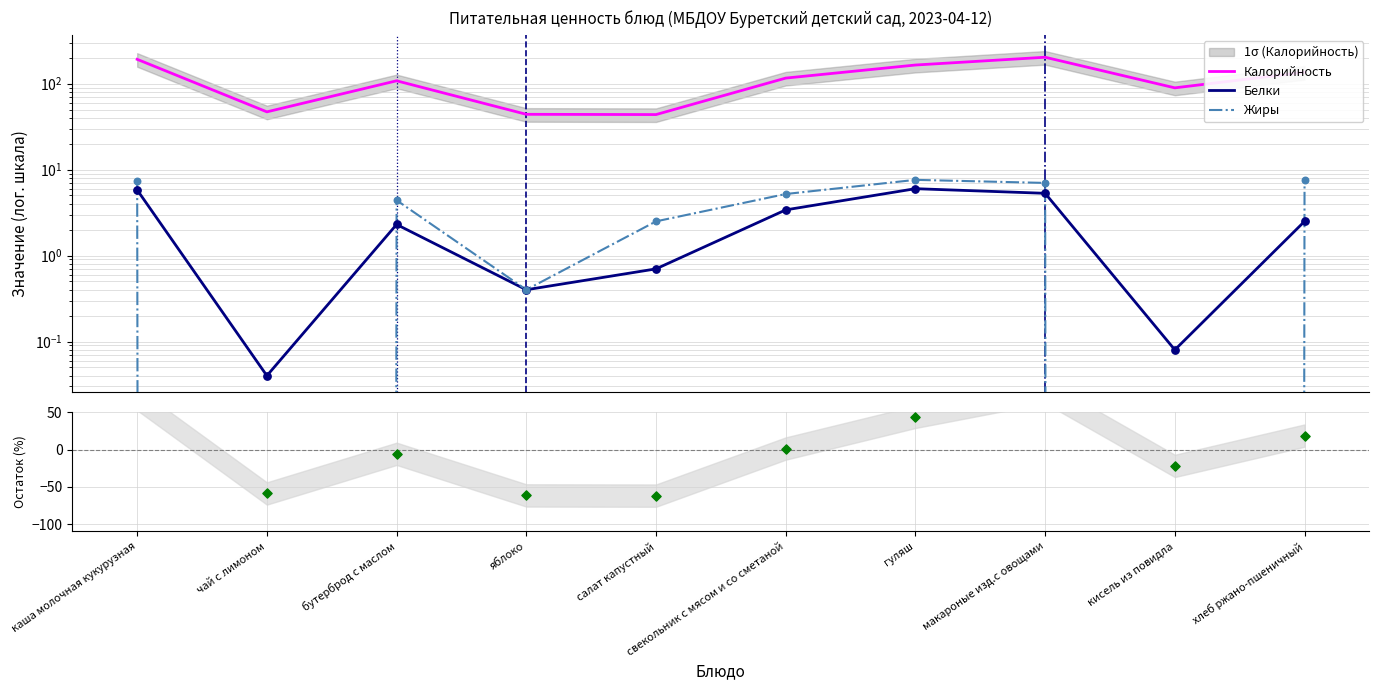

At which category is the sum across all series the highest?

макароные изд.с овощами